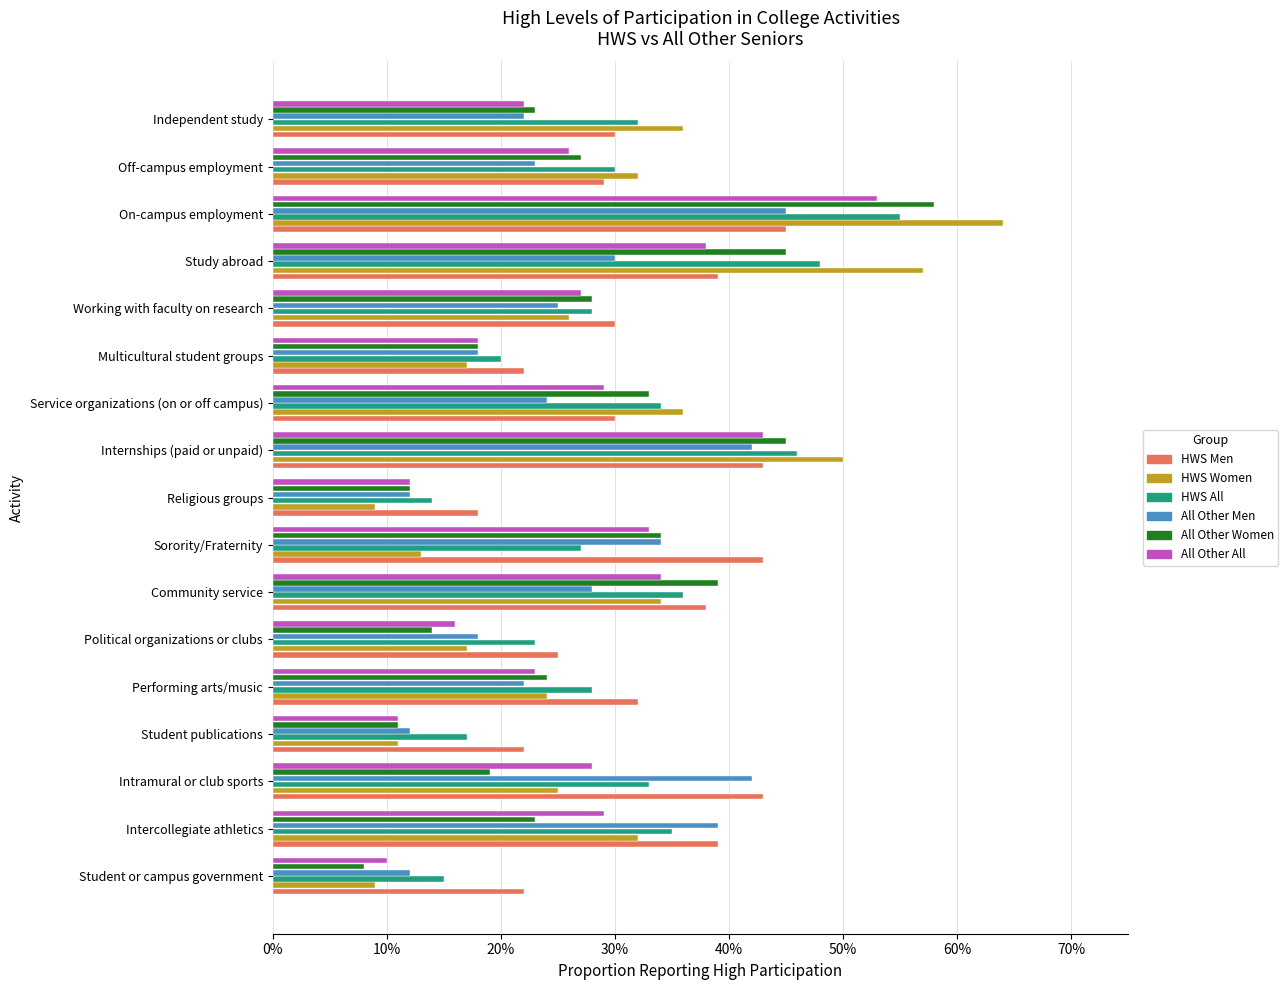

At which label does All Other Men reach its peak?

On-campus employment